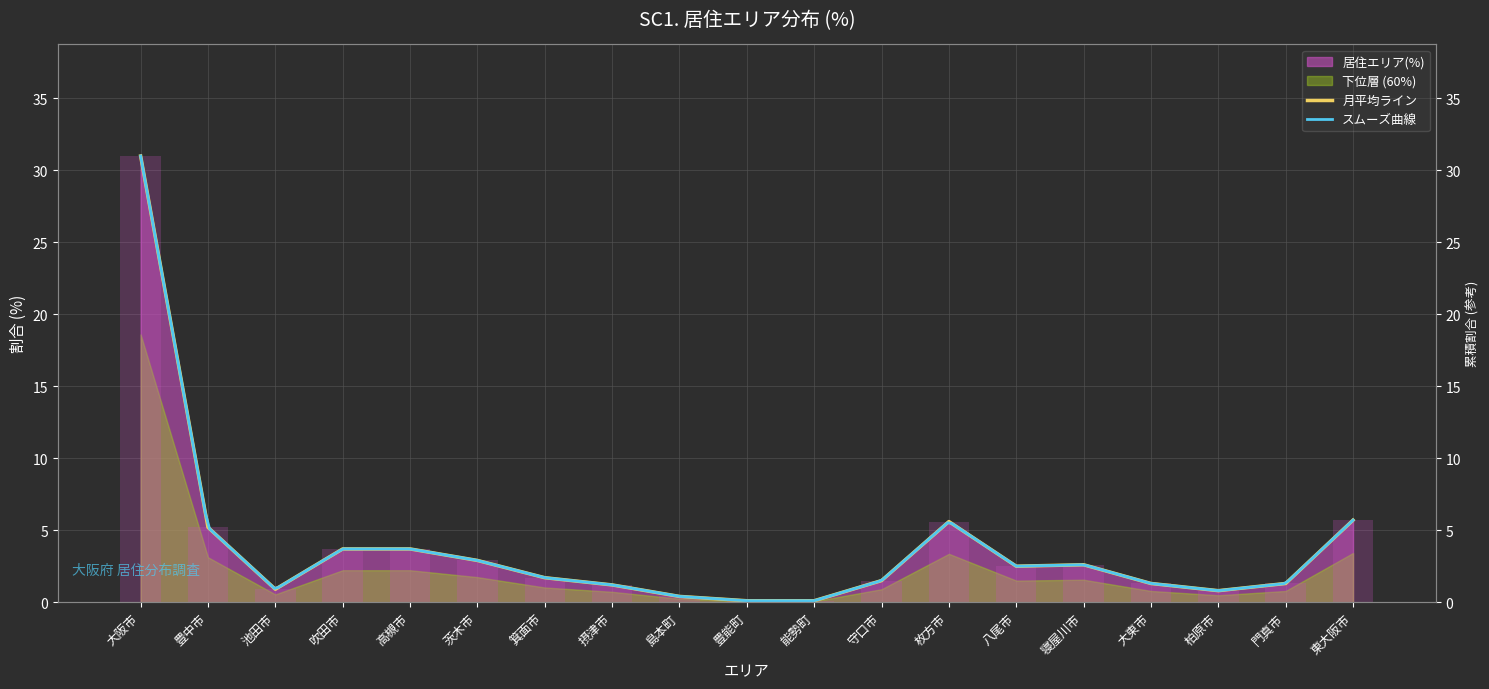

Rank the categories by value from highest to lowest.

大阪市, 東大阪市, 枚方市, 豊中市, 吹田市, 高槻市, 茨木市, 寝屋川市, 八尾市, 箕面市, 守口市, 大東市, 門真市, 摂津市, 池田市, 柏原市, 島本町, 豊能町, 能勢町